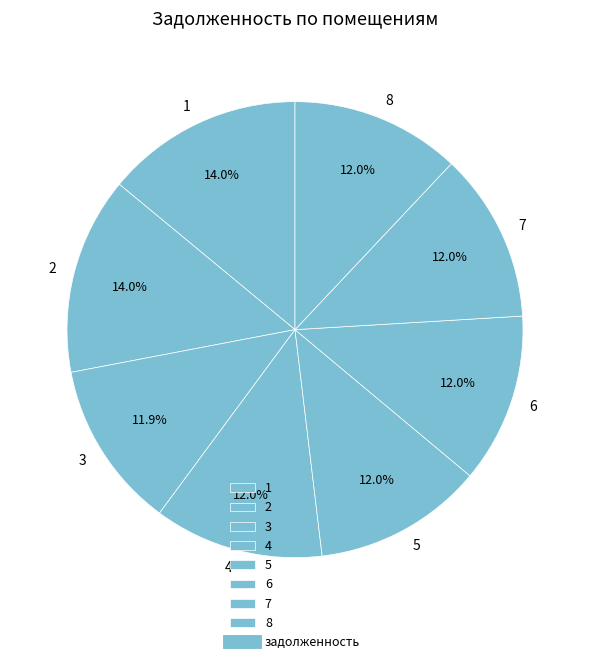

How many slices are in this pie chart?

8